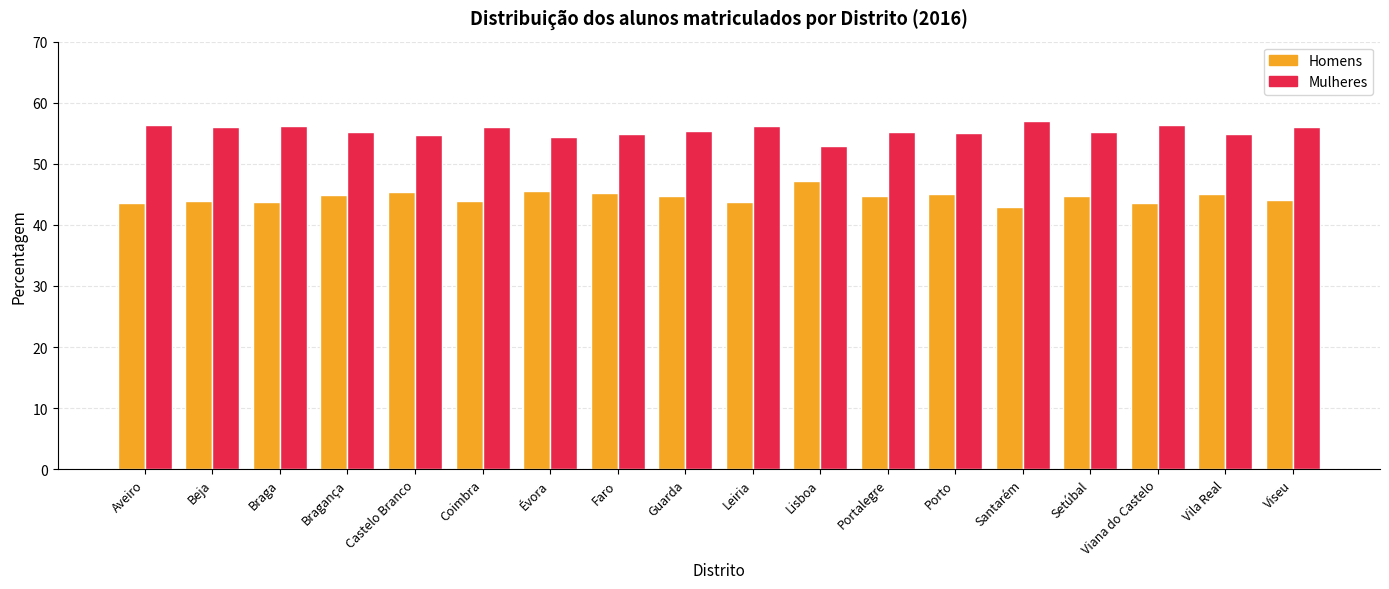

What is the difference between the maximum and minimum values in the Mulheres series?

4.1